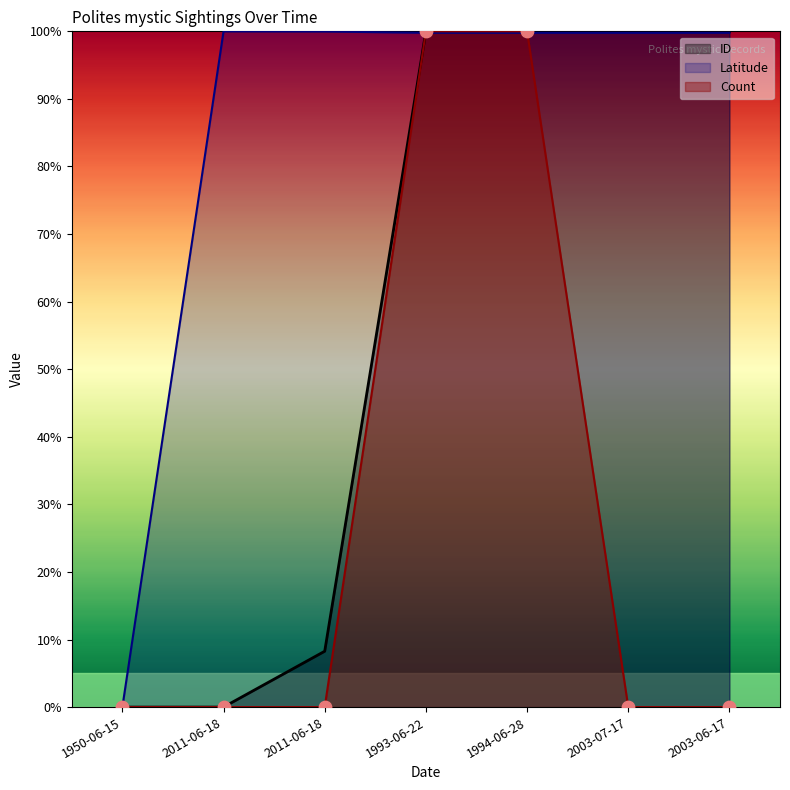

What are all the series names shown in the legend?

ID, Latitude, Count